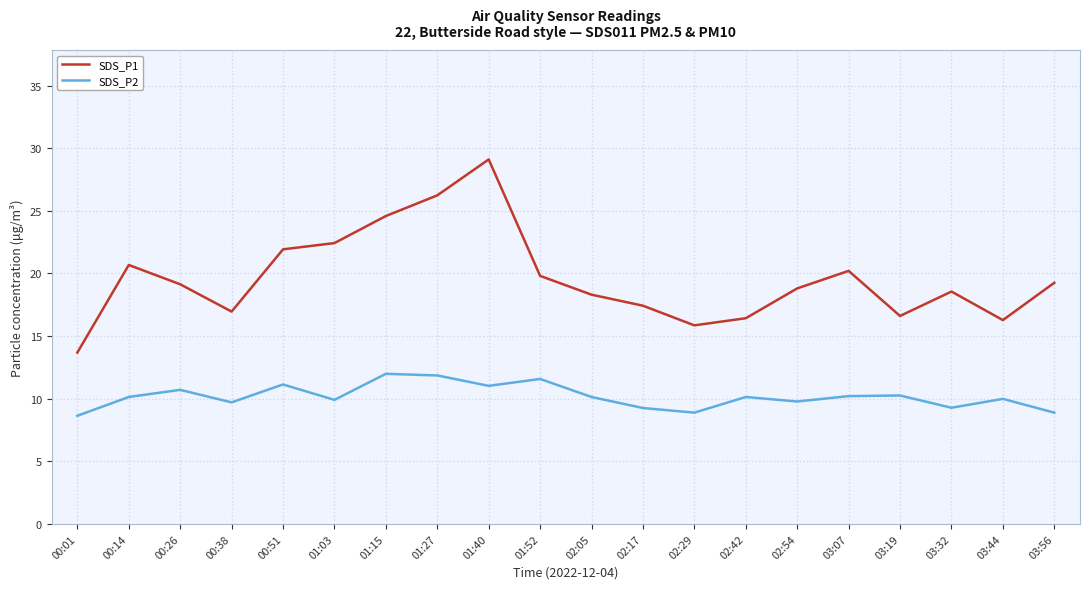

What are all the series names shown in the legend?

SDS_P1, SDS_P2